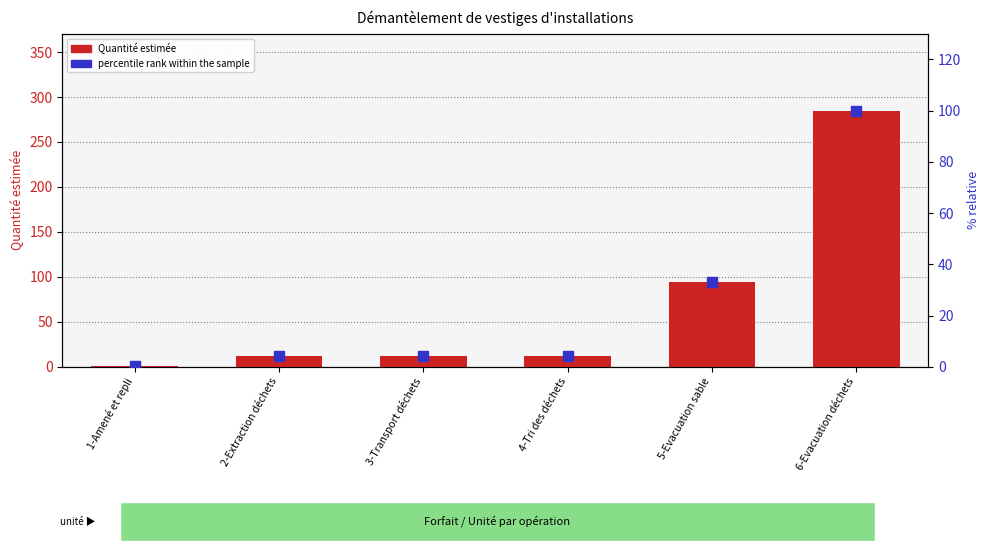

Which series has the largest total across all categories?

Quantité estimée